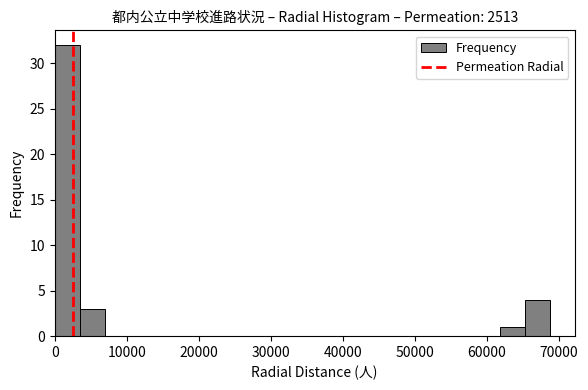

Around what value on the x-axis is the tallest bar? Give the approximate position of its centre, as read against the axis.

2000